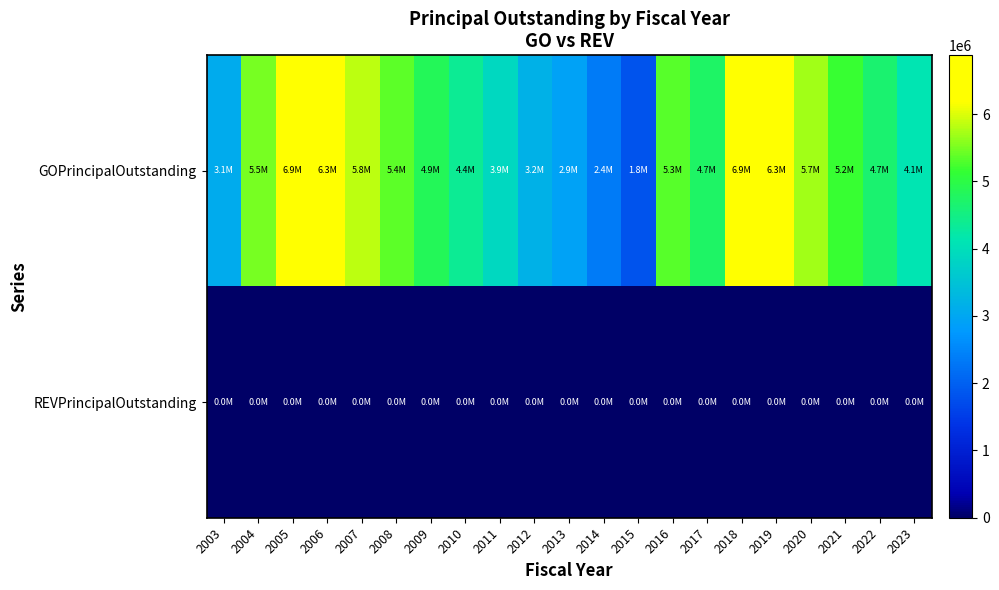

Rank the series by their maximum value, from highest to lowest.

GOPrincipalOutstanding, REVPrincipalOutstanding